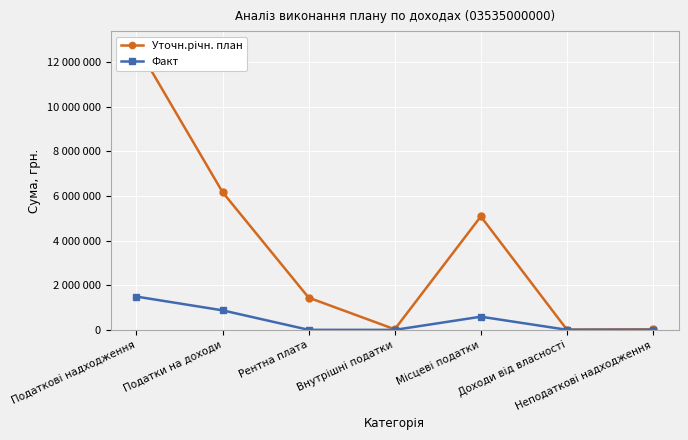

List the labels in order of Уточн.річн. план value, smallest first.

Доходи від власності, Неподаткові надходження, Внутрішні податки, Рентна плата, Місцеві податки, Податки на доходи, Податкові надходження